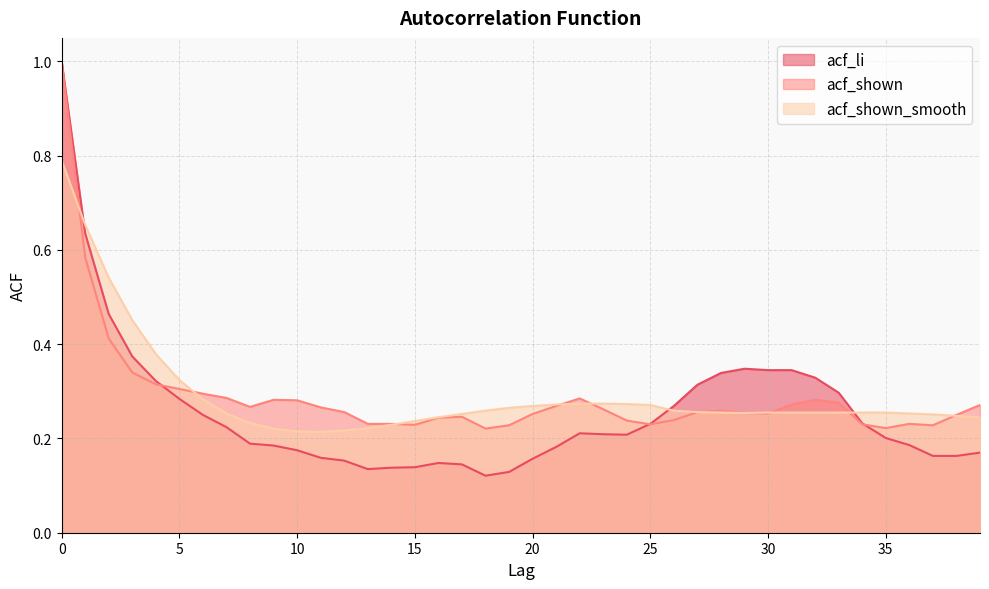

In acf_li, how many points are lower than both neighbors (excluding endpoints)?

3